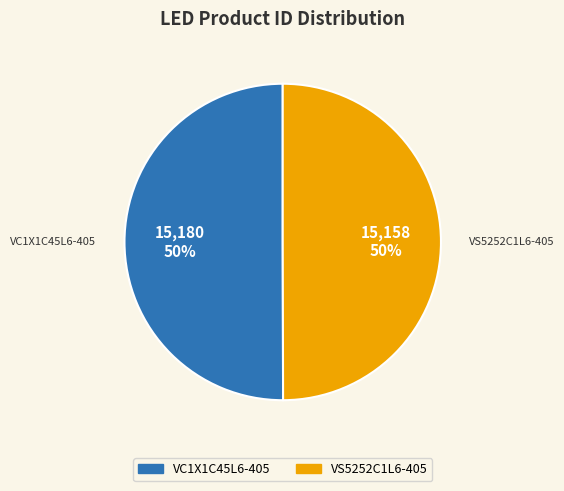

To the nearest percent, what is the combined percentage of VS5252C1L6-405 and VC1X1C45L6-405?

100%